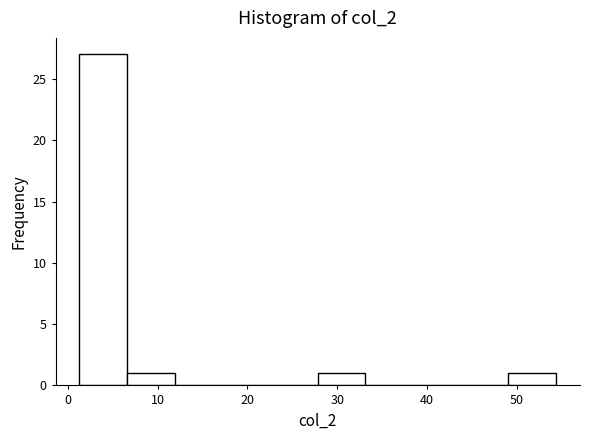

Reading left to right, transcribe this chart: for each bar, give the range it covers on the x-axis and its height. Neither the bar edges nor the heights are printed on the chart, so give them approximately, as read against the axes.

1 to 7: 27
7 to 12: 1
12 to 17: 0
17 to 23: 0
23 to 28: 0
28 to 33: 1
33 to 38: 0
38 to 44: 0
44 to 49: 0
49 to 54: 1